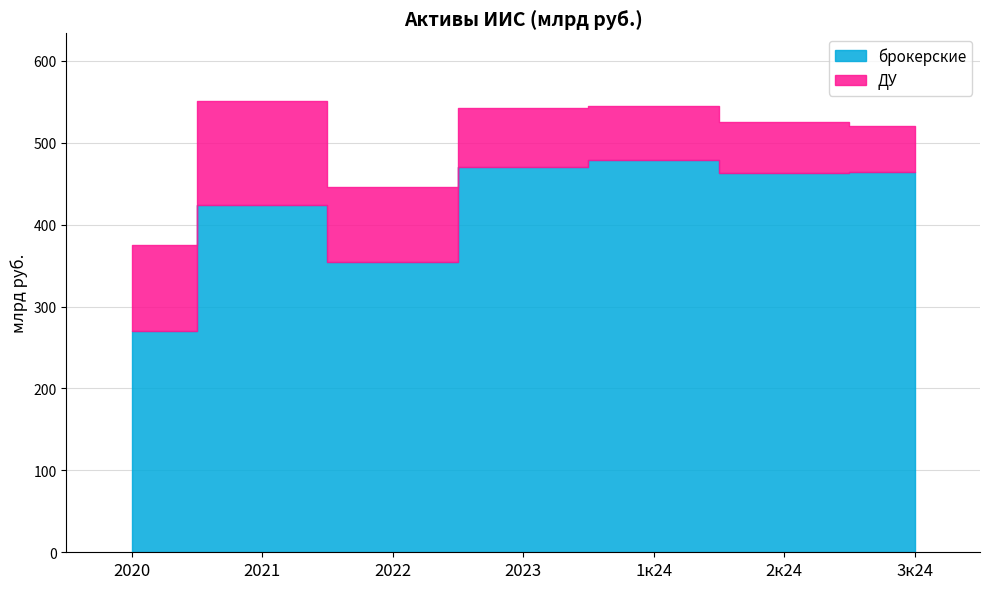

Approximately how many times larger is the value at 1к24 compared to 2021?

1.1